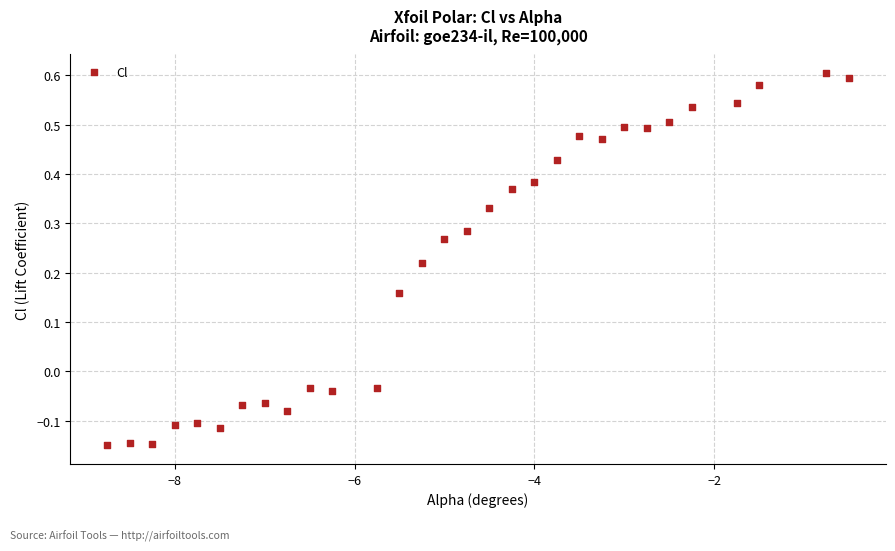

What is the range of Y values (max minus min)?

0.8